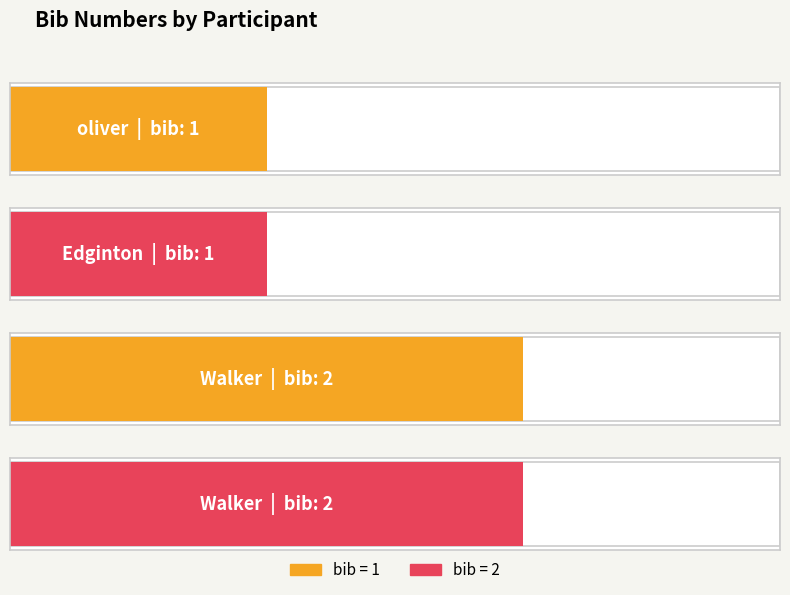

Reading left to right, transcribe all the data shown in this chart.

oliver=1	Edginton=1	Walker=2	Walker=2